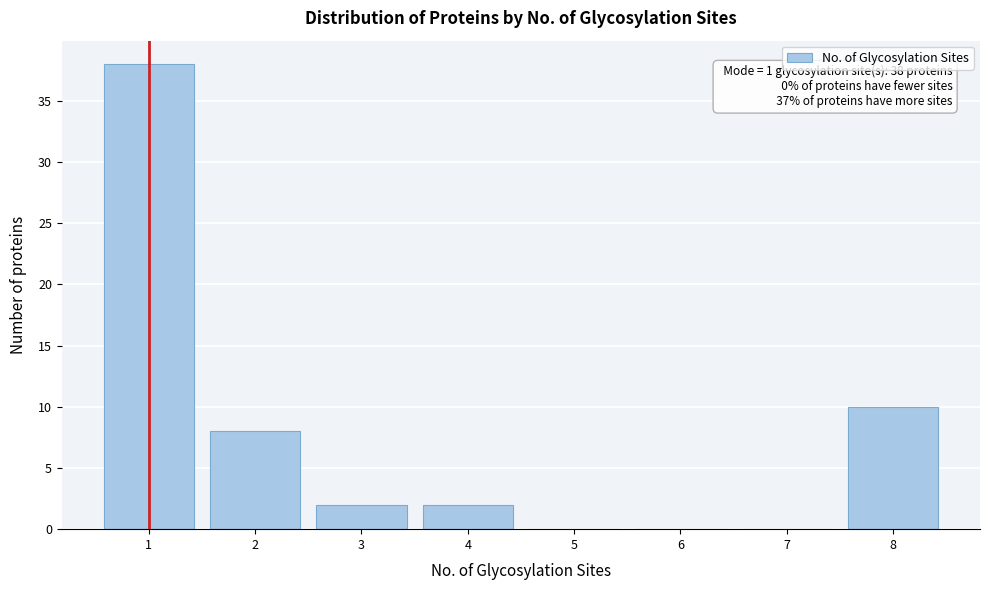

Reading left to right, list all the values displayed in this chart.

1=38	2=8	3=2	4=2	5=0	6=0	7=0	8=10